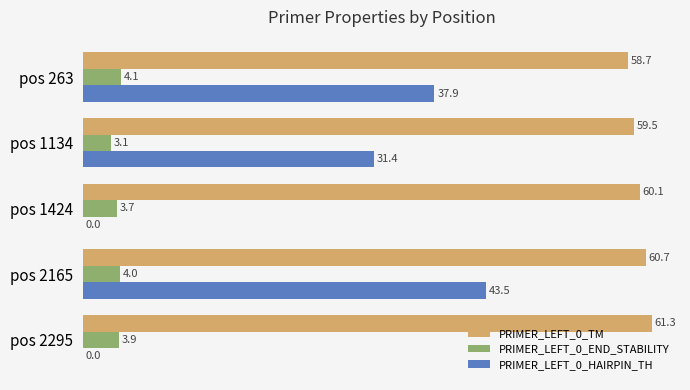

Between pos 263 and pos 2165, which series saw the biggest shift?

PRIMER_LEFT_0_HAIRPIN_TH